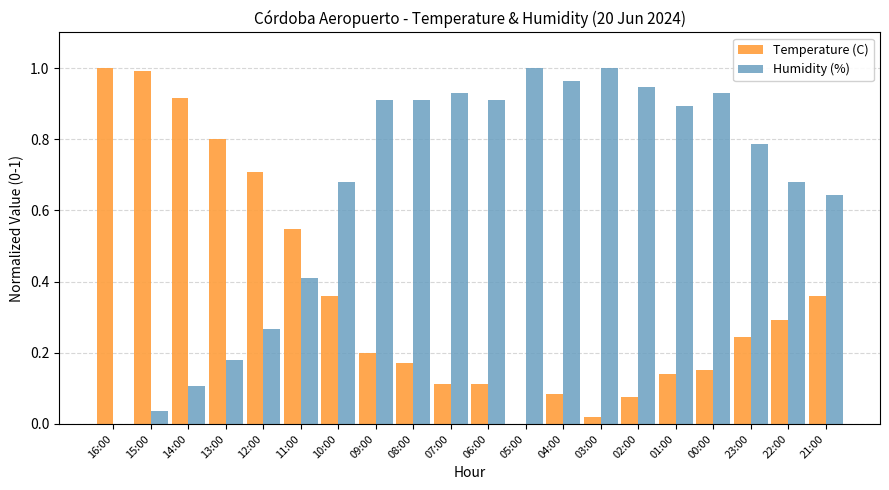

How many values in the Humidity (%) series exceed 0?

19